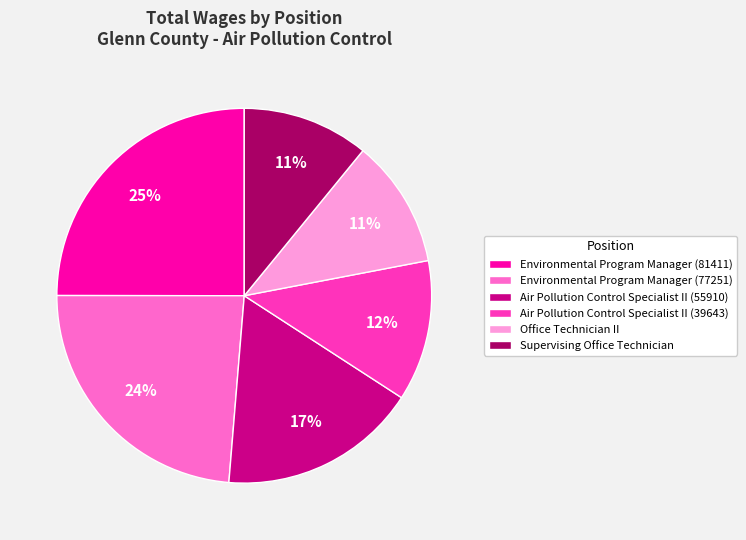

How many slices are in this pie chart?

6